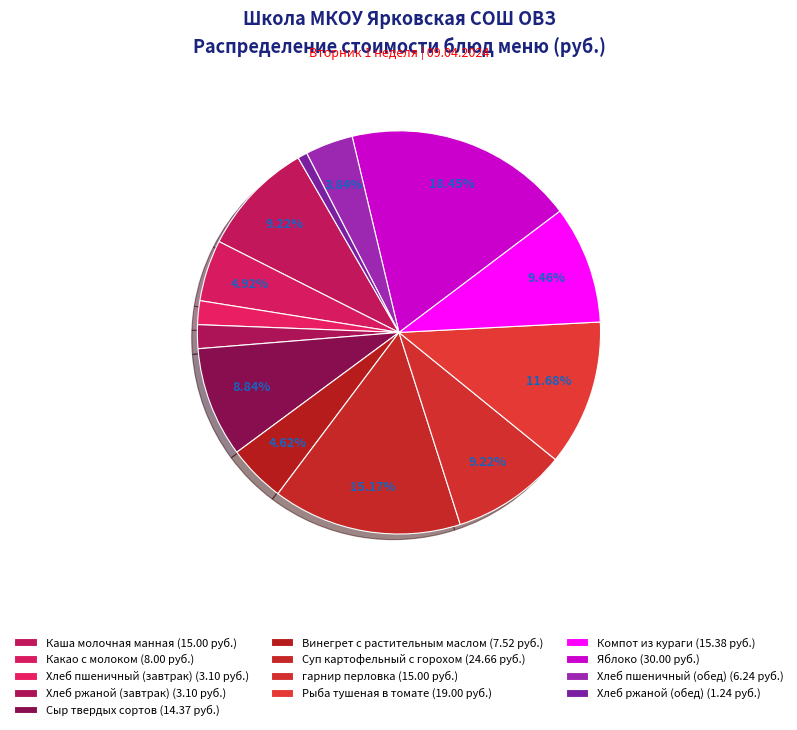

True or false: Яблоко accounts for 18% of the total.

True